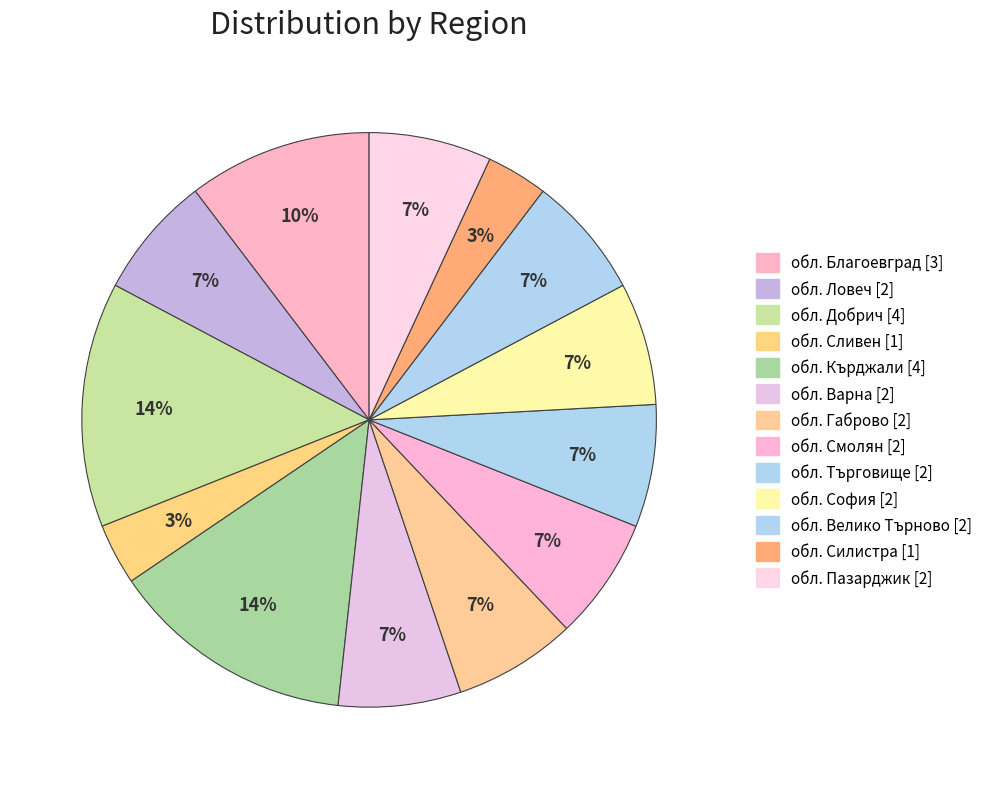

How many slices are in this pie chart?

13